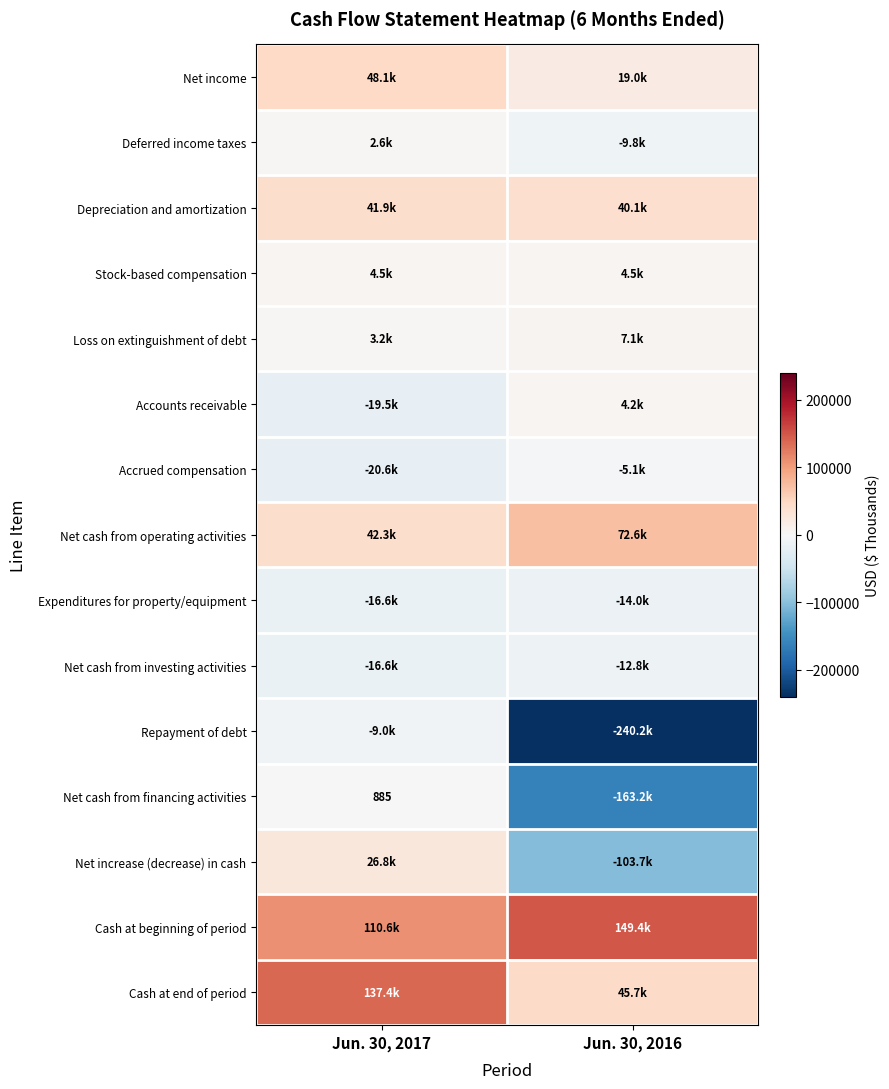

Which series changed the most between Jun. 30, 2017 and Jun. 30, 2016?

Repayment of debt